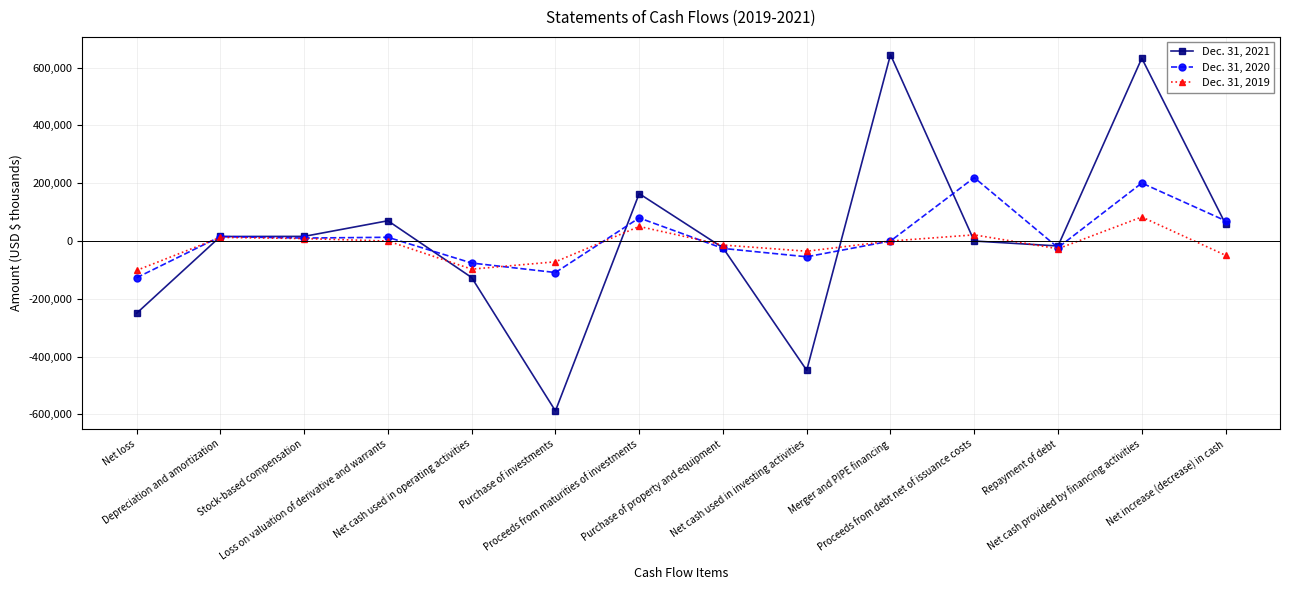

How many lines are shown in the chart?

3